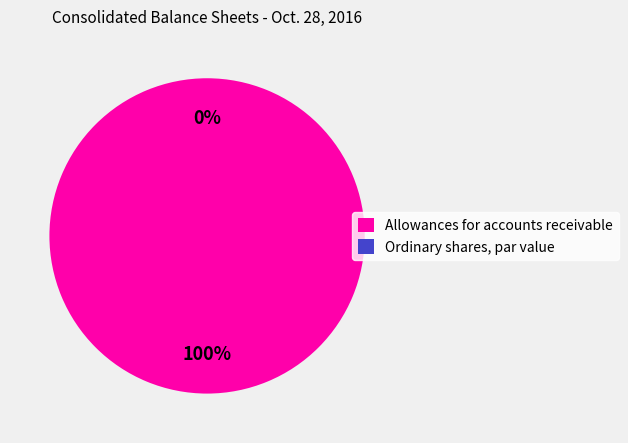

What is the smallest slice in the pie chart?

Ordinary shares, par value